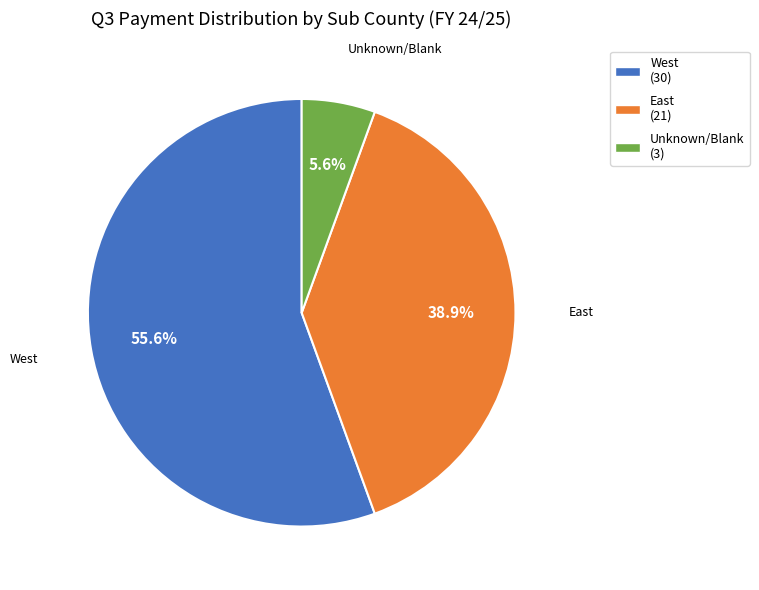

Which slice is the largest?

West (30)